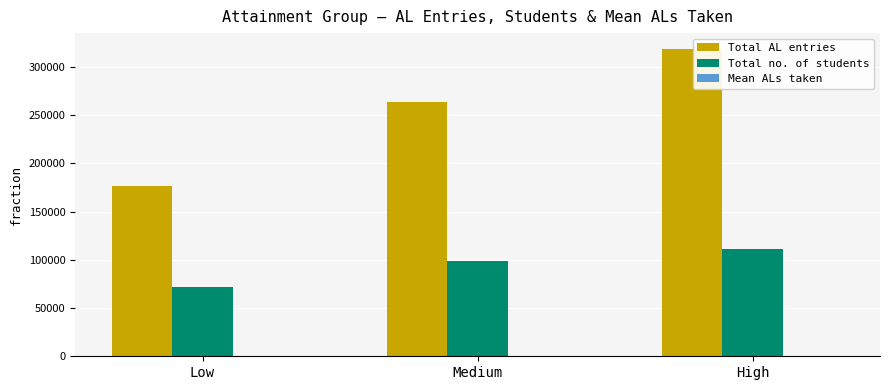

At which category is the sum across all series the highest?

High